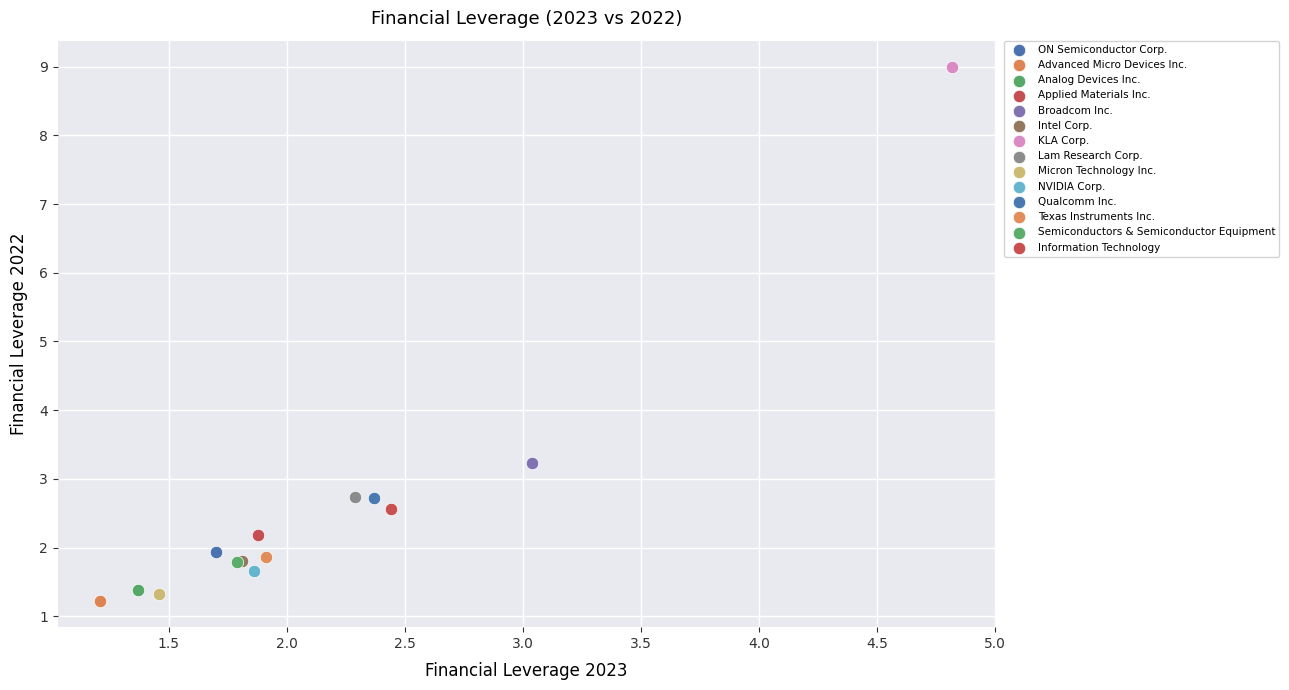

What are all the series names shown in the legend?

ON Semiconductor Corp., Advanced Micro Devices Inc., Analog Devices Inc., Applied Materials Inc., Broadcom Inc., Intel Corp., KLA Corp., Lam Research Corp., Micron Technology Inc., NVIDIA Corp., Qualcomm Inc., Texas Instruments Inc., Semiconductors & Semiconductor Equipment, Information Technology